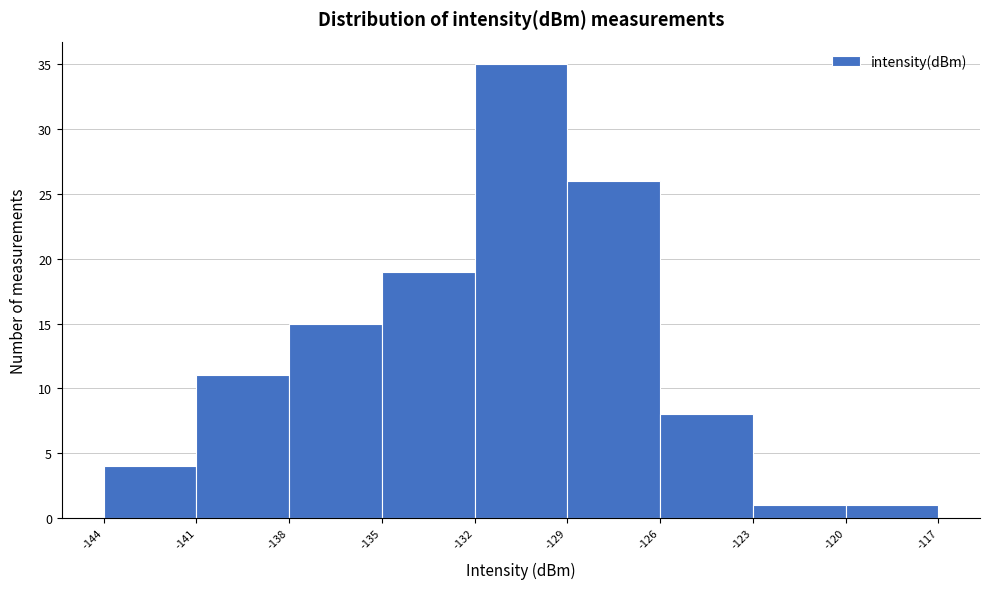

Over which range of the x-axis is the bar tallest?

-132 to -129